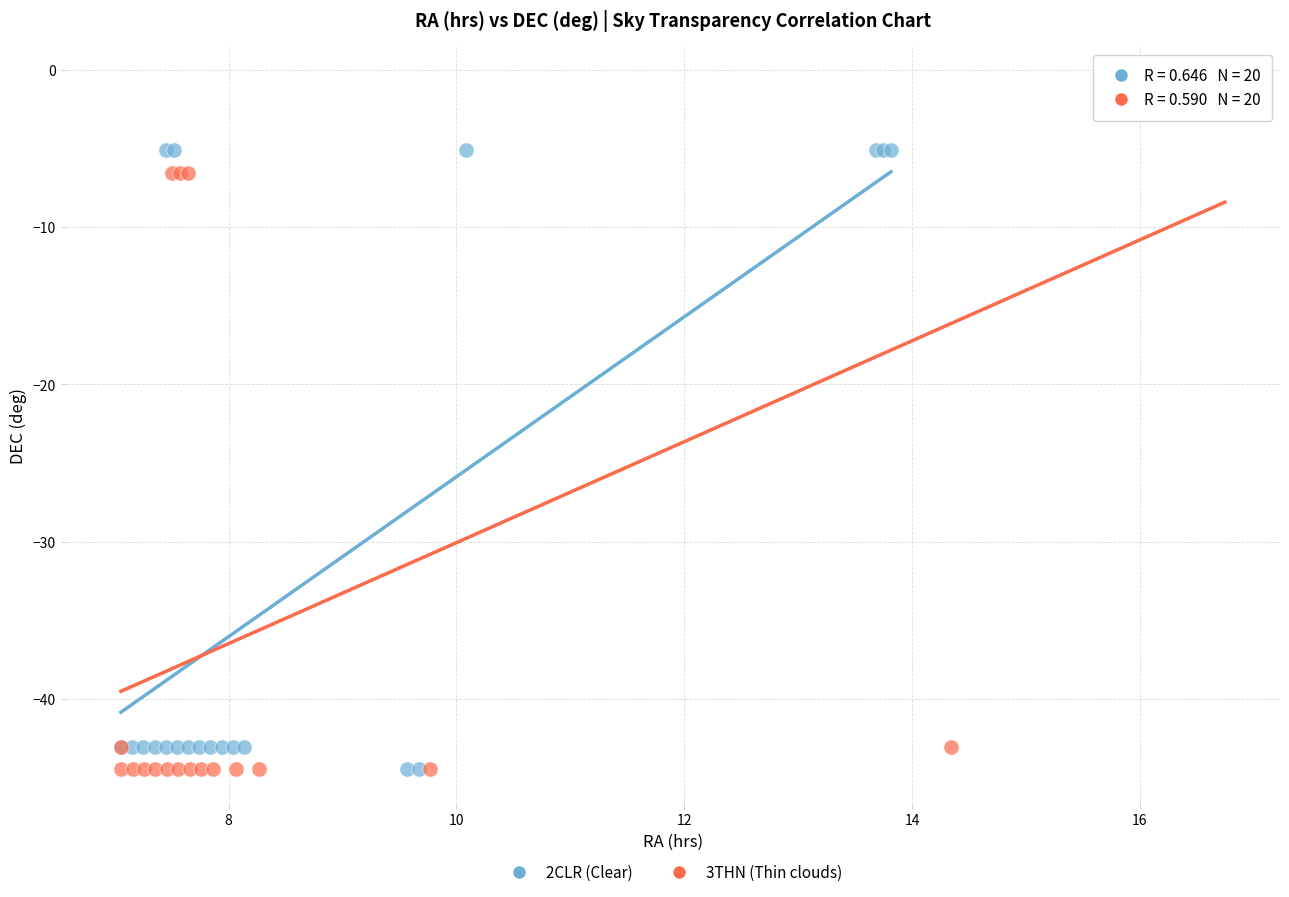

Which series has the widest spread of Y values?

3THN (Thin clouds)